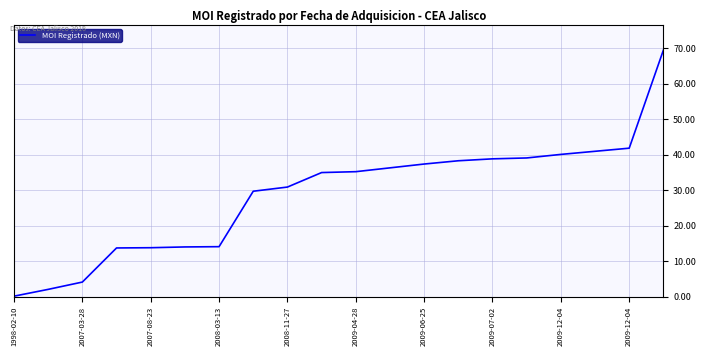

Count the number of data series in this chart.

1